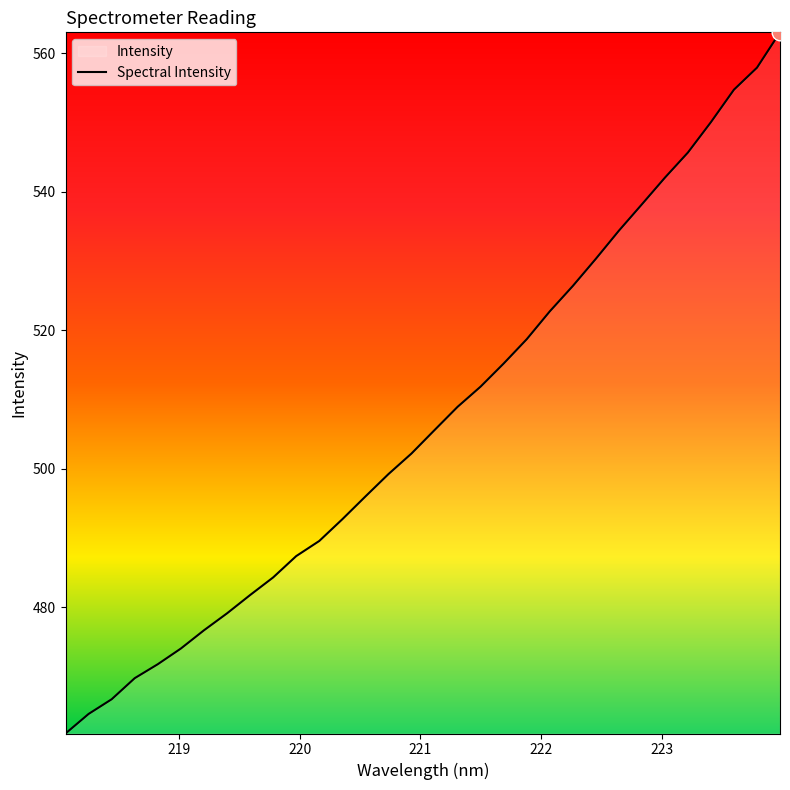

What is the difference between the second highest and second lowest values?

93.4